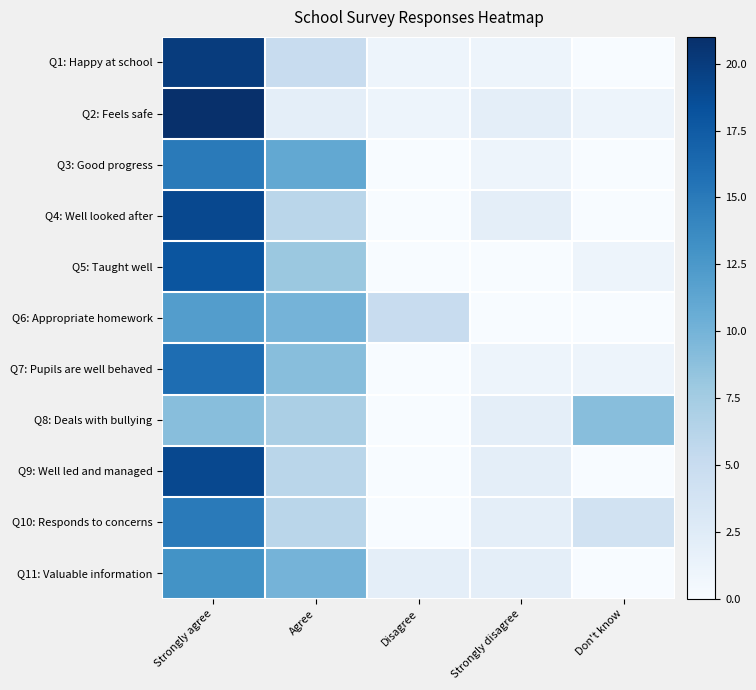

List the series in order of their peak value, lowest first.

Q8: Deals with bullying, Q6: Appropriate homework, Q11: Valuable information, Q3: Good progress, Q10: Responds to concerns, Q7: Pupils are well behaved, Q5: Taught well, Q4: Well looked after, Q9: Well led and managed, Q1: Happy at school, Q2: Feels safe